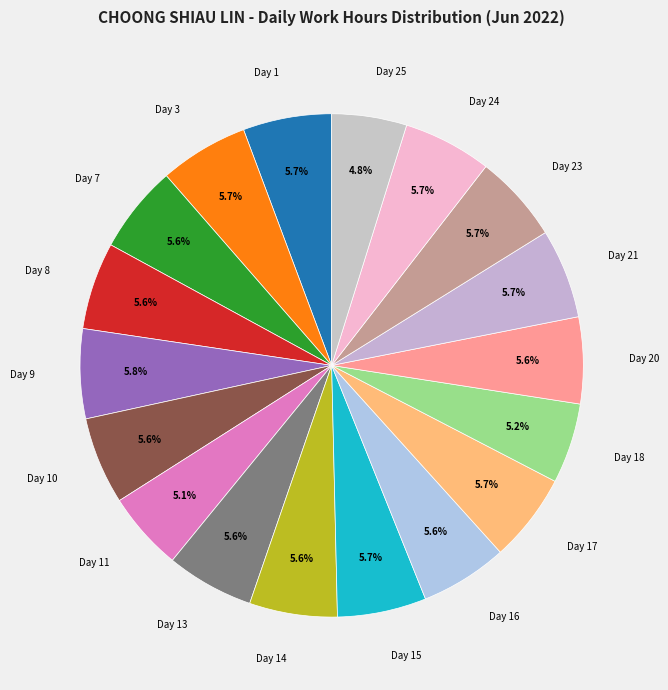

To the nearest percent, what portion does Day 1 represent?

6%